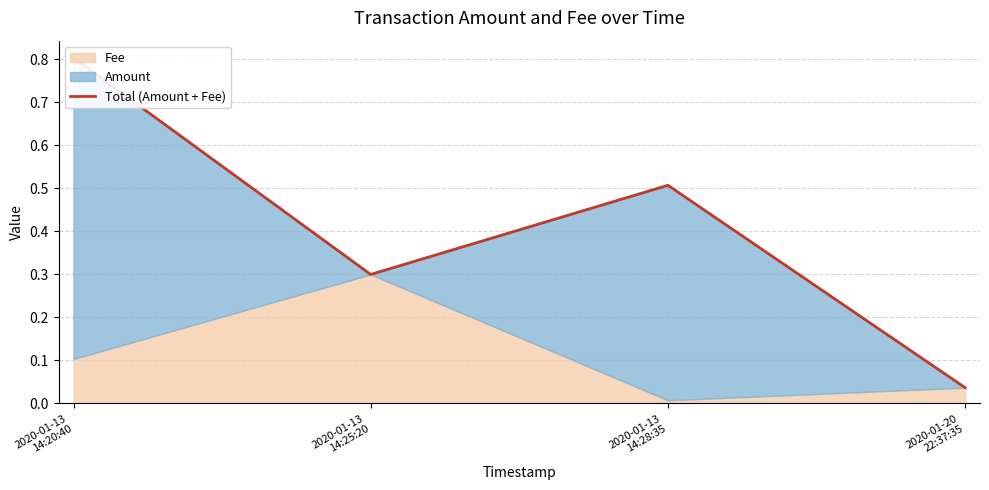

What is the sum of the values at 2020-01-13
14:20:40 and 2020-01-13
14:25:20?

1.1